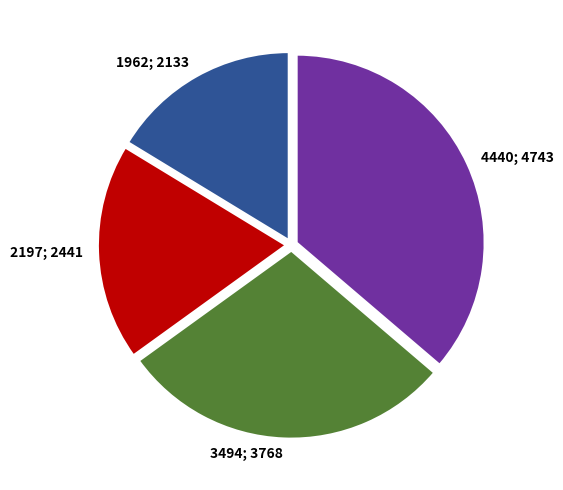

The 1962 slice represents 27% of the pie. True or false?

False